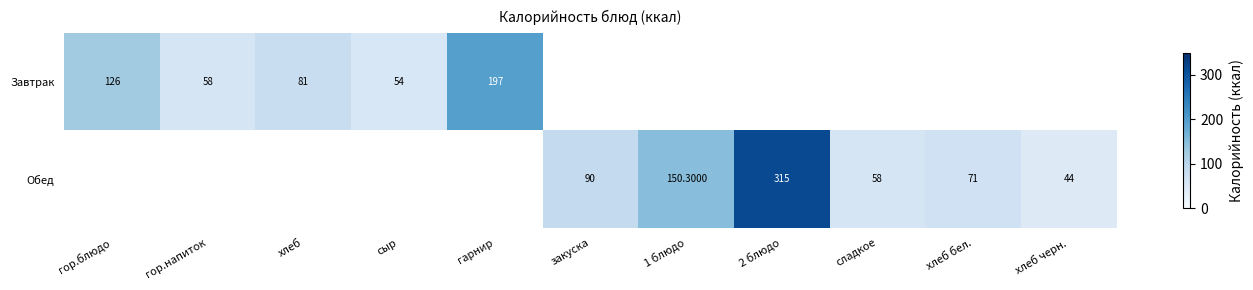

What is the sum of the Завтрак values at гор.блюдо and хлеб?

207.0